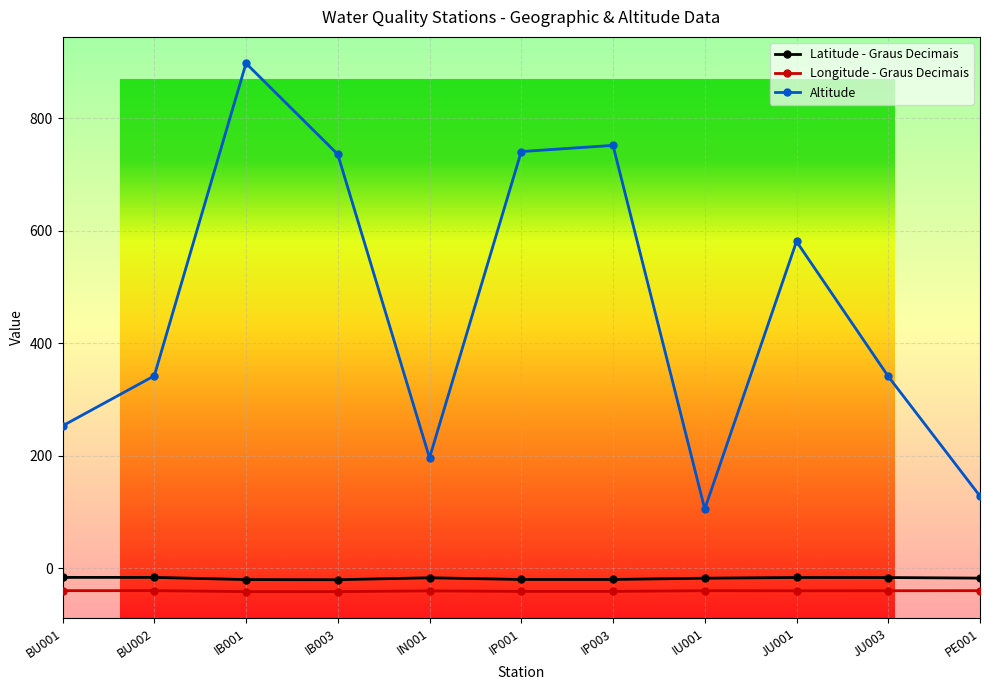

True or false: Altitude and Latitude - Graus Decimais cross at least once.

False